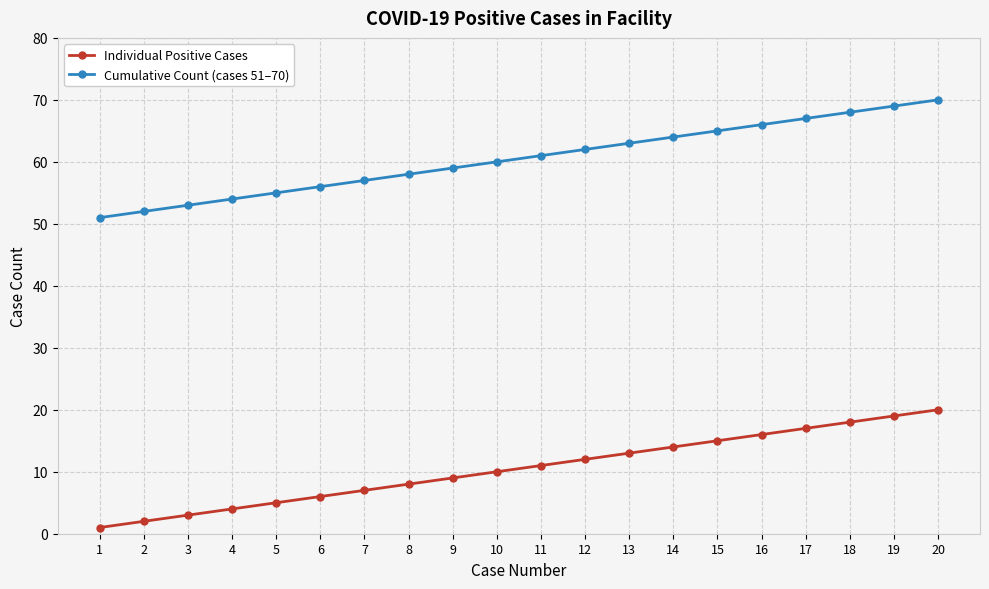

What value does the Cumulative Count (cases 51–70) series have at 1, to the nearest 5?

50